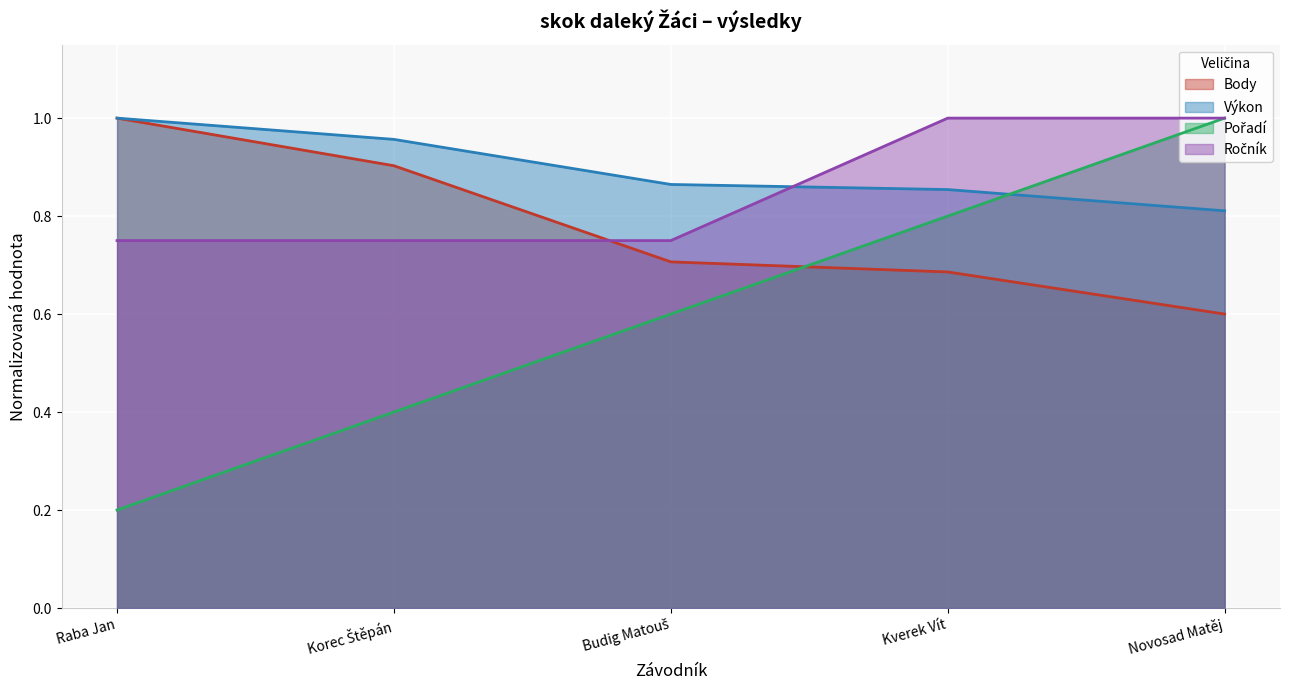

What is the value of the Ročník point at the 2nd from the left?

0.8